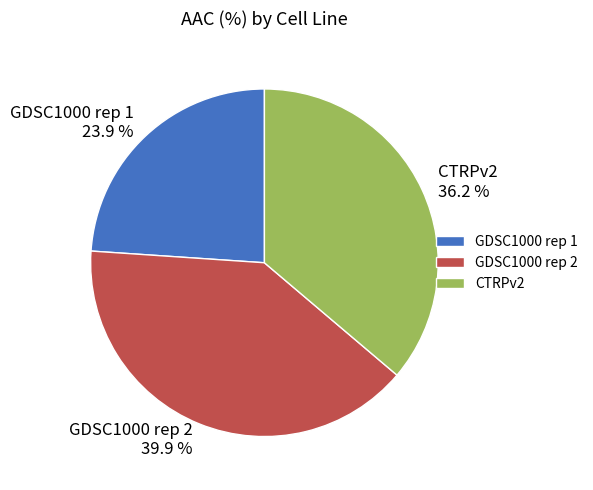

Which category has the smallest portion of the pie?

GDSC1000 rep 1